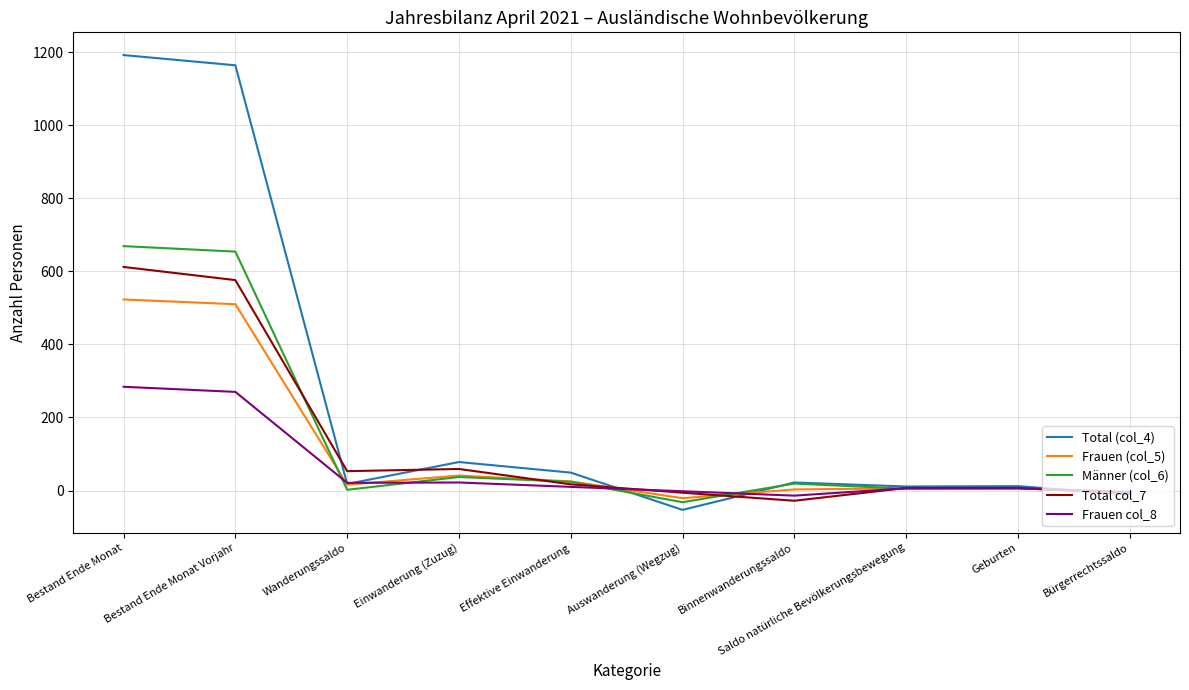

Is it true that Frauen col_8 equals 22 at Einwanderung (Zuzug)?

True